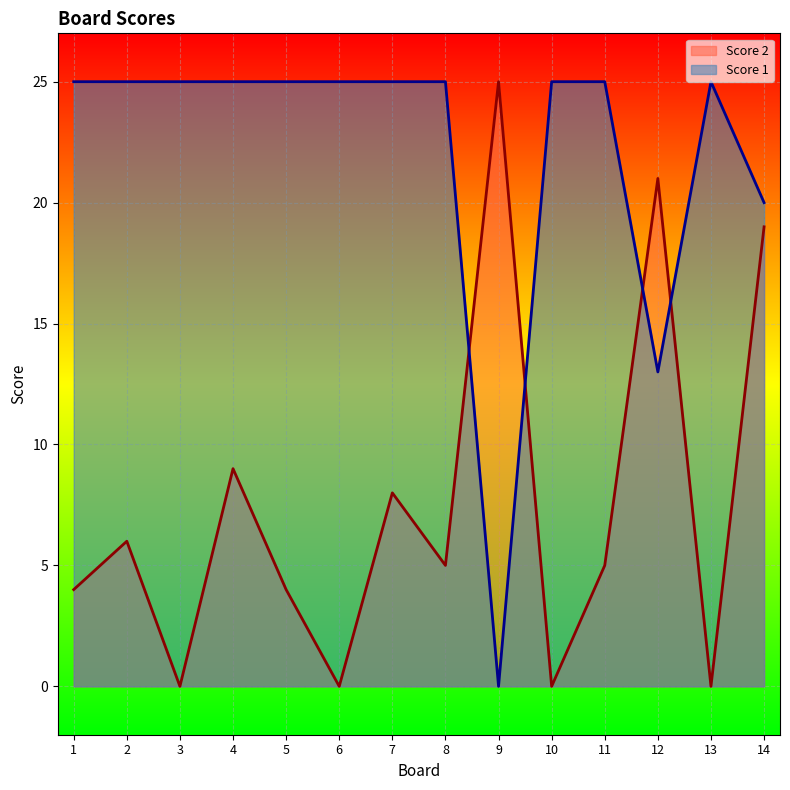

How many data points does each series have?

14